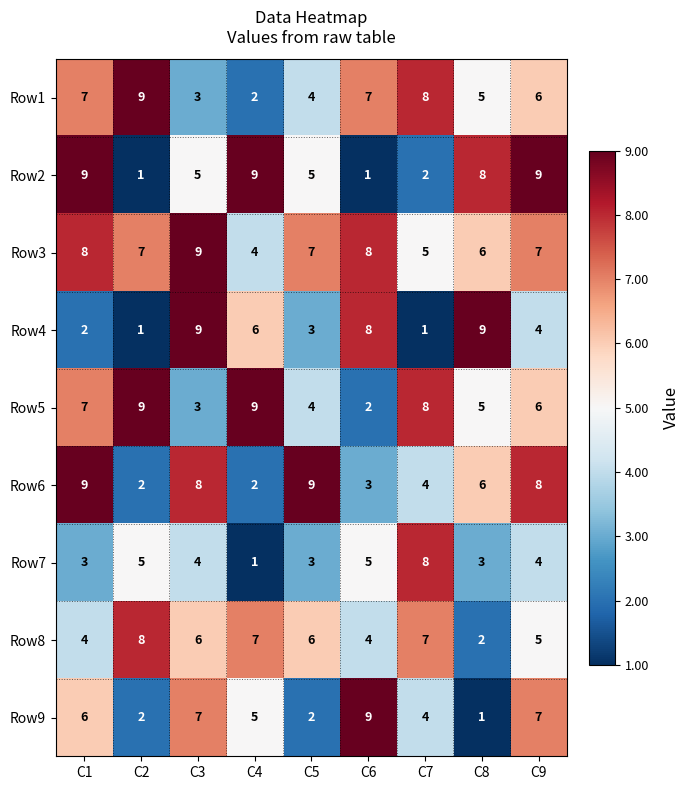

Count the Row1 values in the range 4 to 7.

5